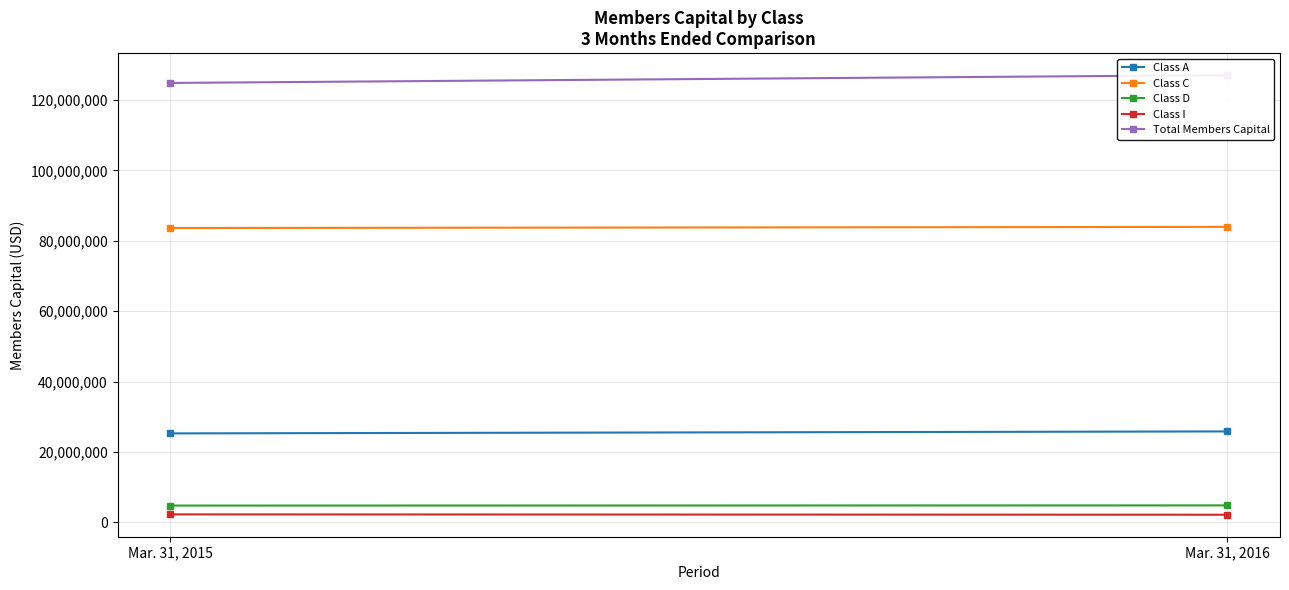

What is the minimum value shown in the chart?

2150219